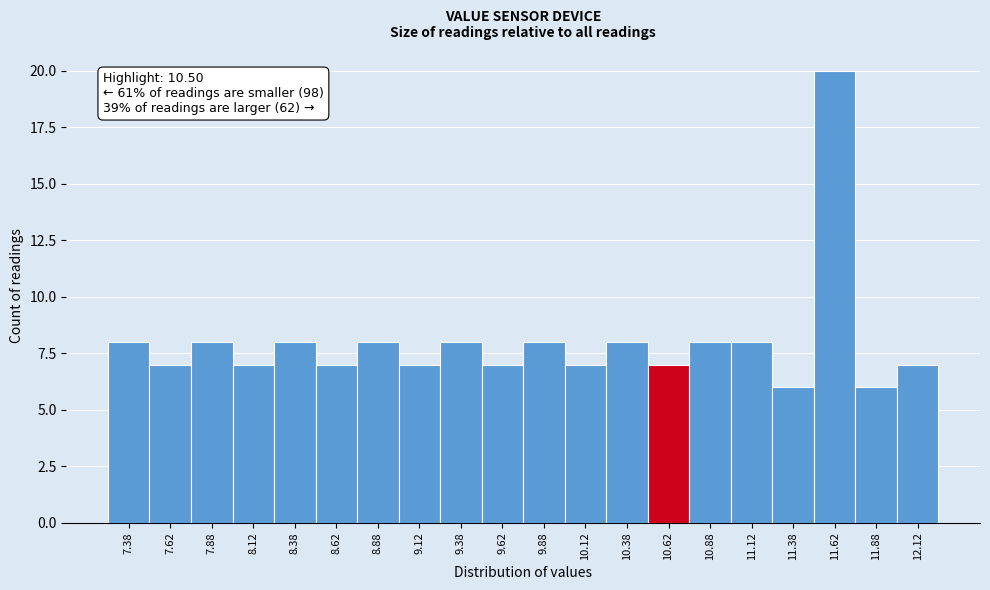

Which range on the x-axis has the tallest bar?

11.50 to 11.75